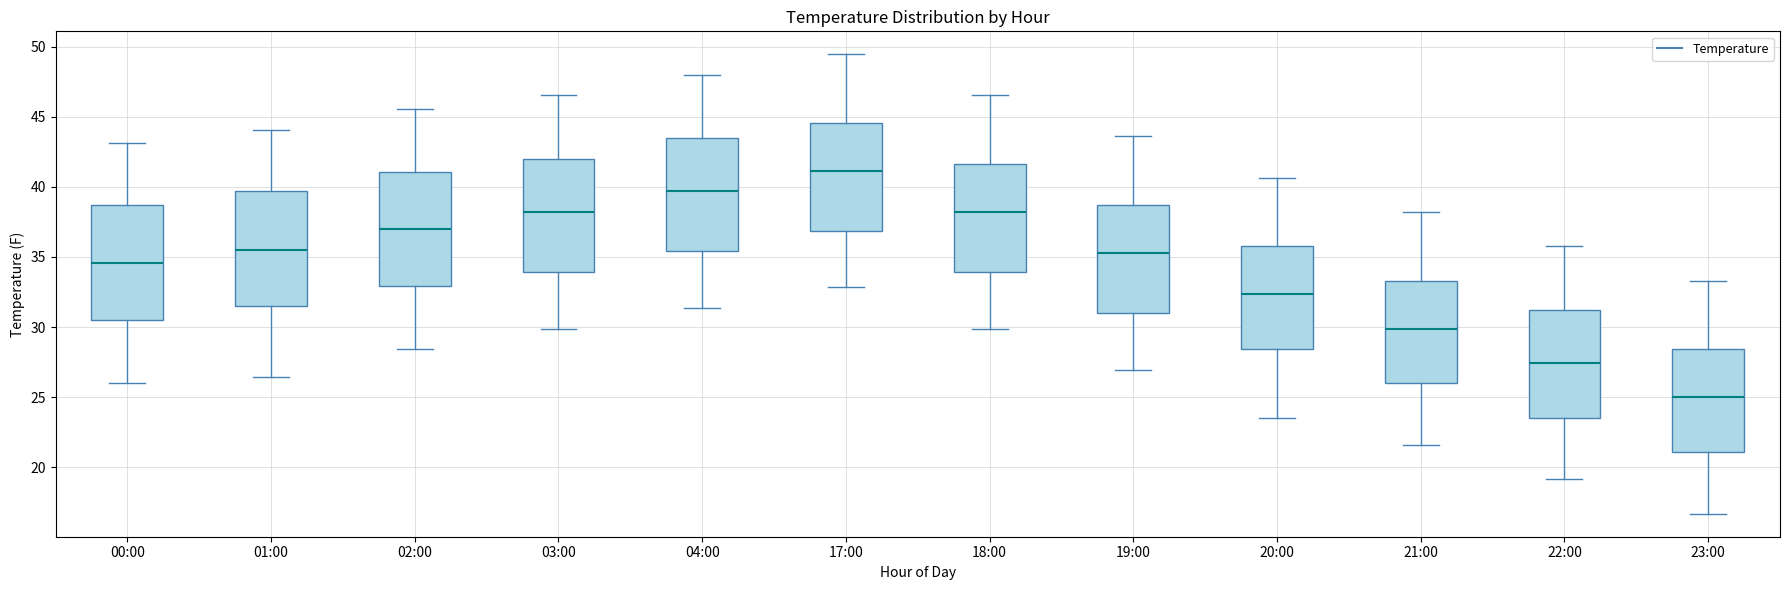

Where does the lower whisker of the box for 18:00 end on the y-axis? The values are not printed on the chart, so give them approximately, as read against the axis.

30.0